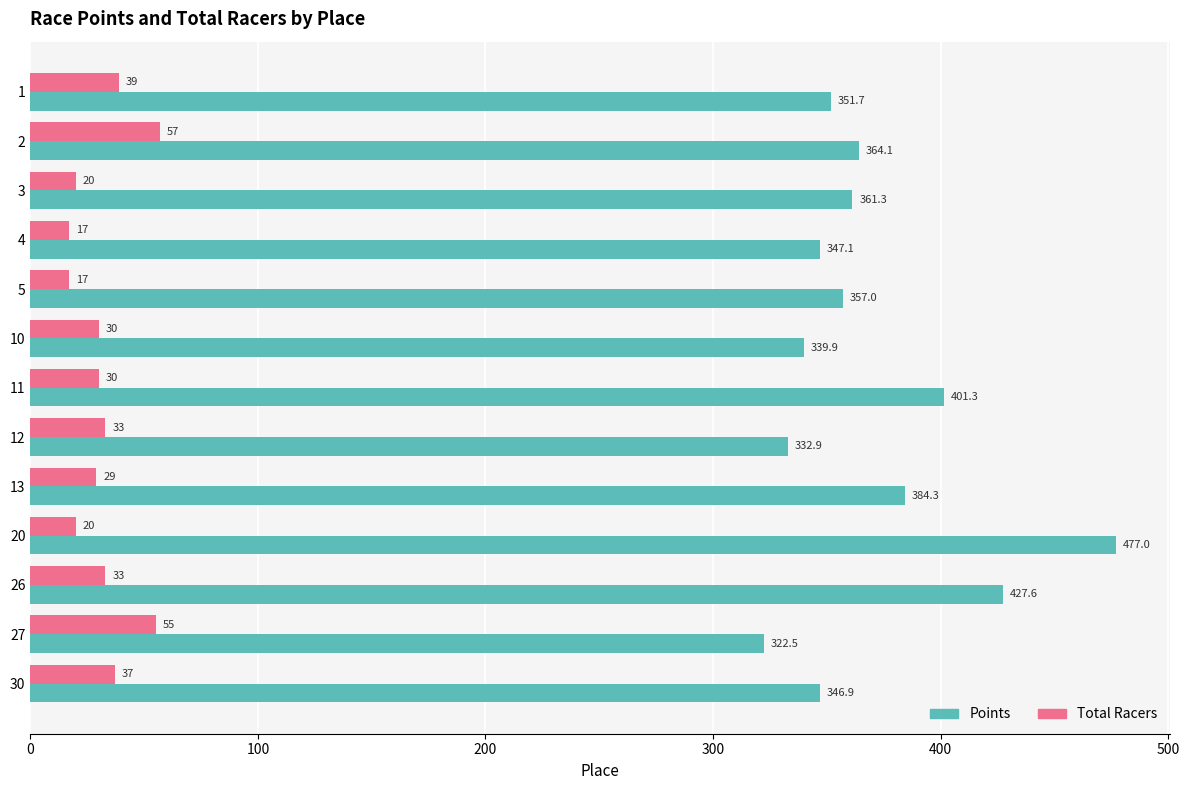

What is the total value across all series at 5?

374.0